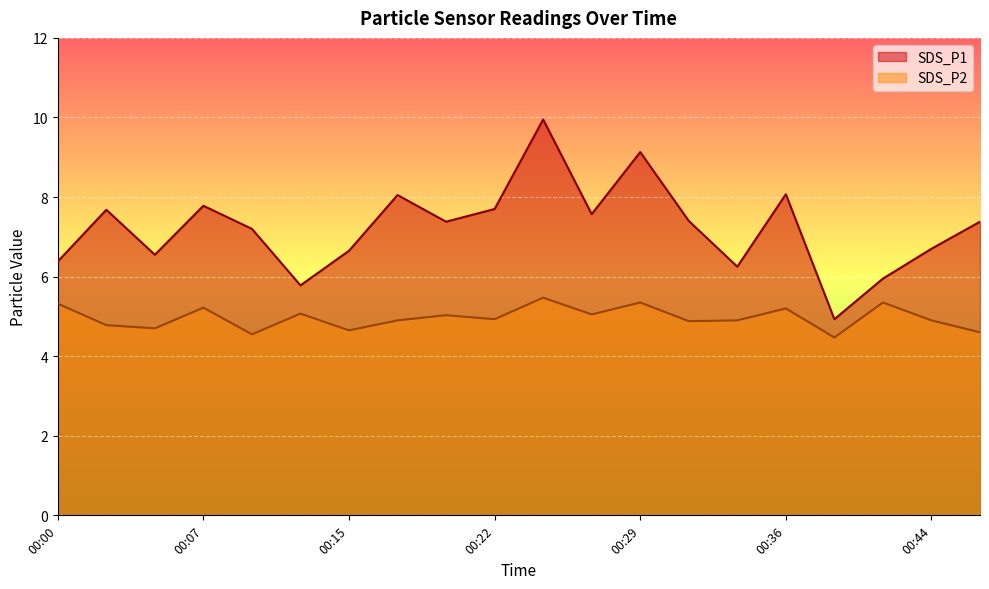

Is it true that SDS_P1 equals 10.9 at 00:46?

False